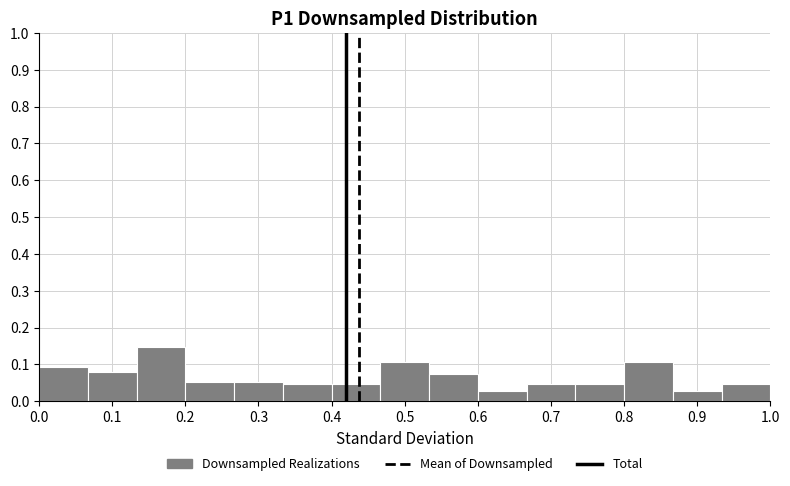

What is the height of the bar covering 0.07 to 0.13 on the x-axis? Neither the bar edges nor the heights are printed on the chart, so give them approximately, as read against the axes.

0.08